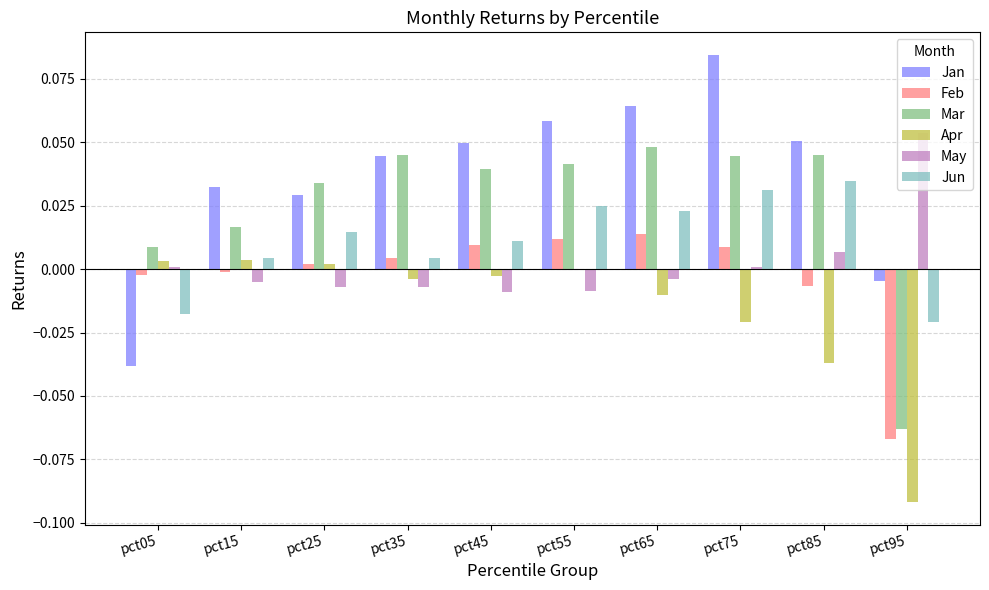

At which category does the chart reach its peak across all series?

pct75